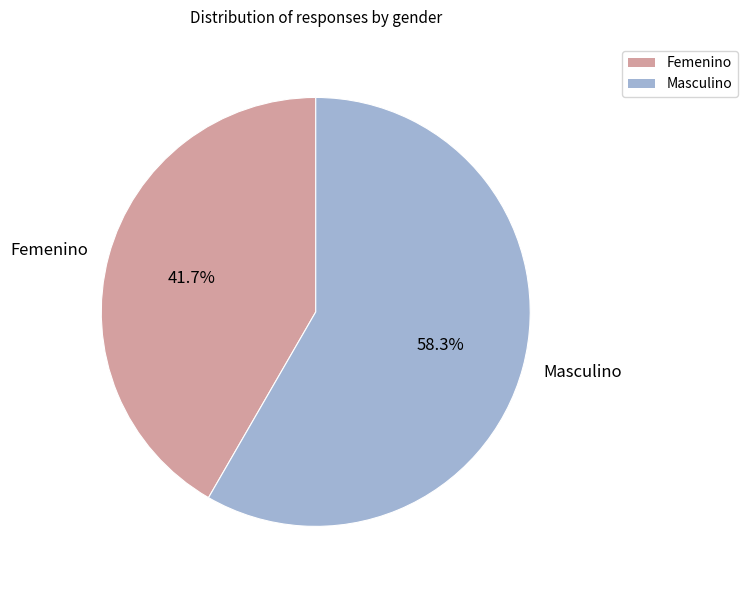

Which category has the biggest portion of the pie?

Masculino